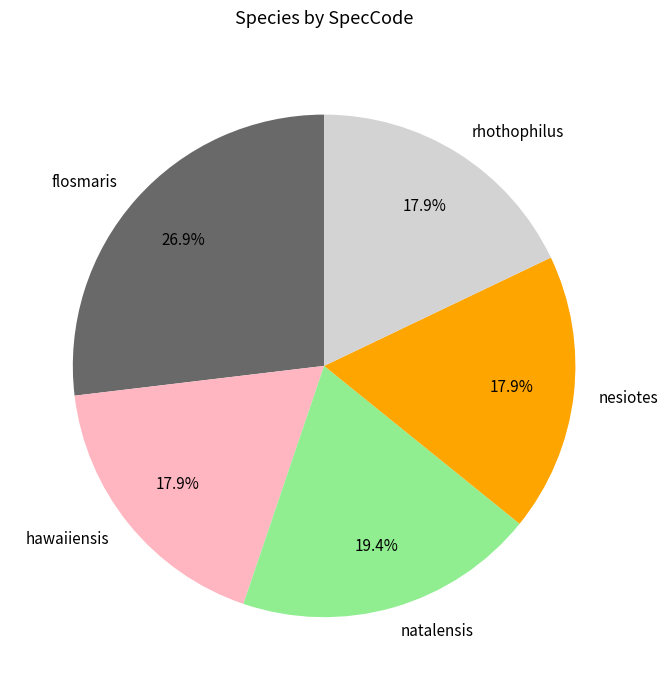

Count the number of slices in the pie.

5